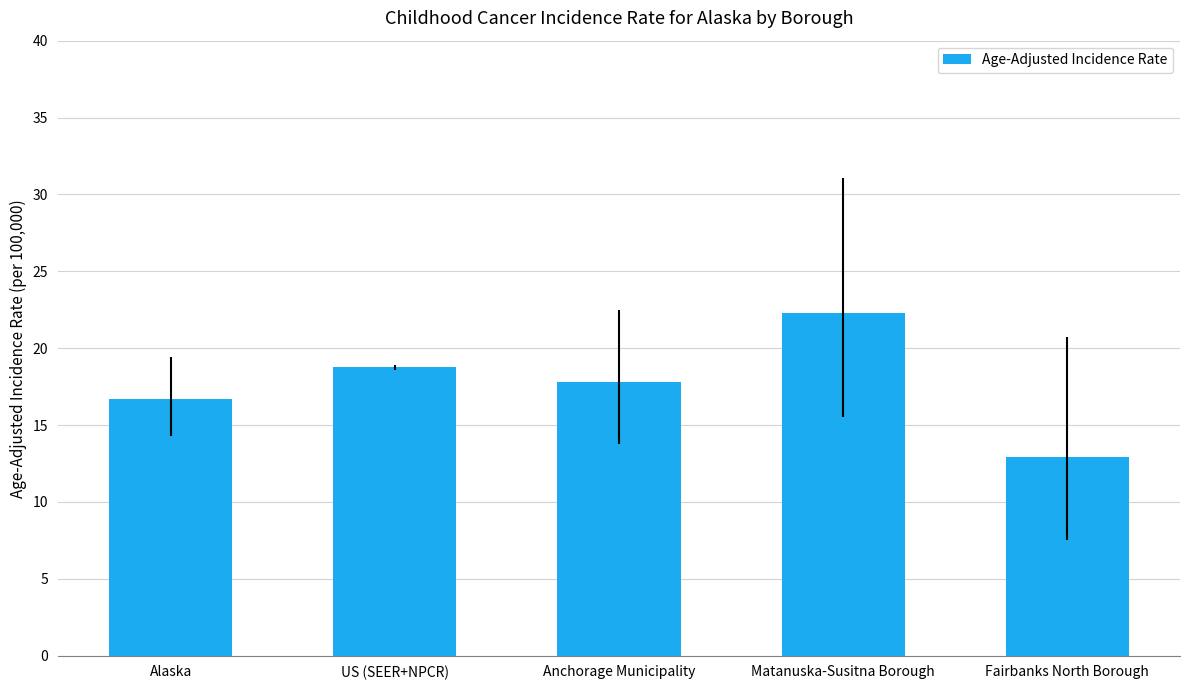

Reading left to right, extract all data points from this chart.

16.7	18.8	17.8	22.3	12.9